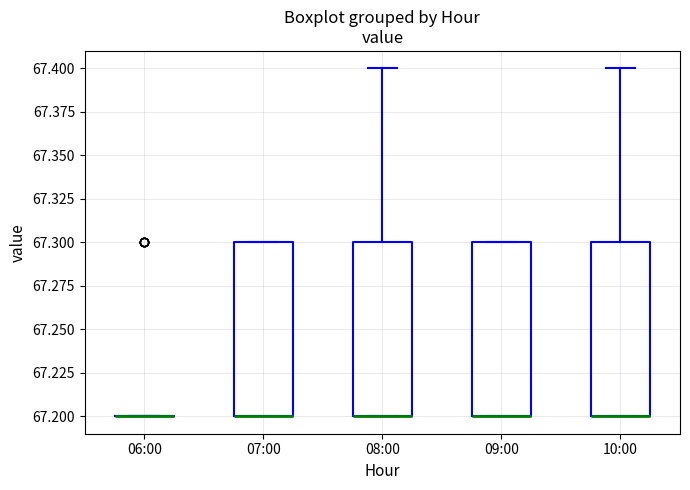

Reading left to right, transcribe this box plot: for each box, give where its median line is, the range the box spans, and where its two whiskers end, as read against the y-axis. The values are not printed on the chart, so give them approximately, as read against the axis.

06:00: box collapsed to a line at 67.2, whiskers 67.2 to 67.2
07:00: median 67.2 (drawn on the box's lower edge), box 67.2 to 67.3, whiskers 67.2 to 67.3
08:00: median 67.2 (drawn on the box's lower edge), box 67.2 to 67.3, whiskers 67.2 to 67.4
09:00: median 67.2 (drawn on the box's lower edge), box 67.2 to 67.3, whiskers 67.2 to 67.3
10:00: median 67.2 (drawn on the box's lower edge), box 67.2 to 67.3, whiskers 67.2 to 67.4